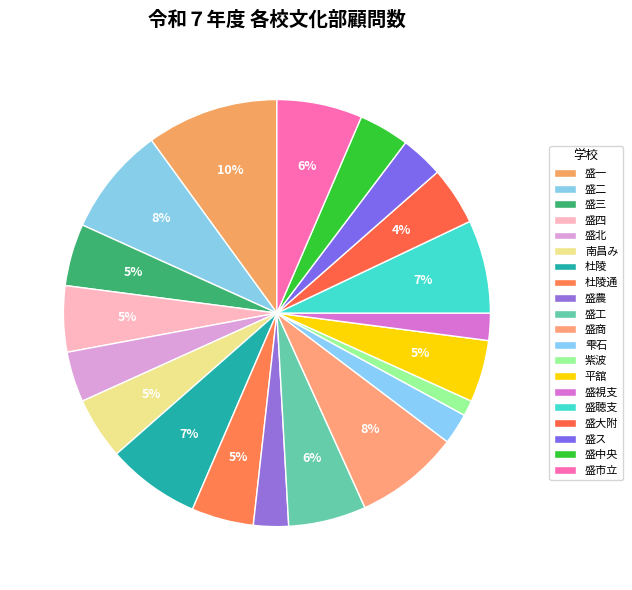

Count the number of slices in the pie.

20